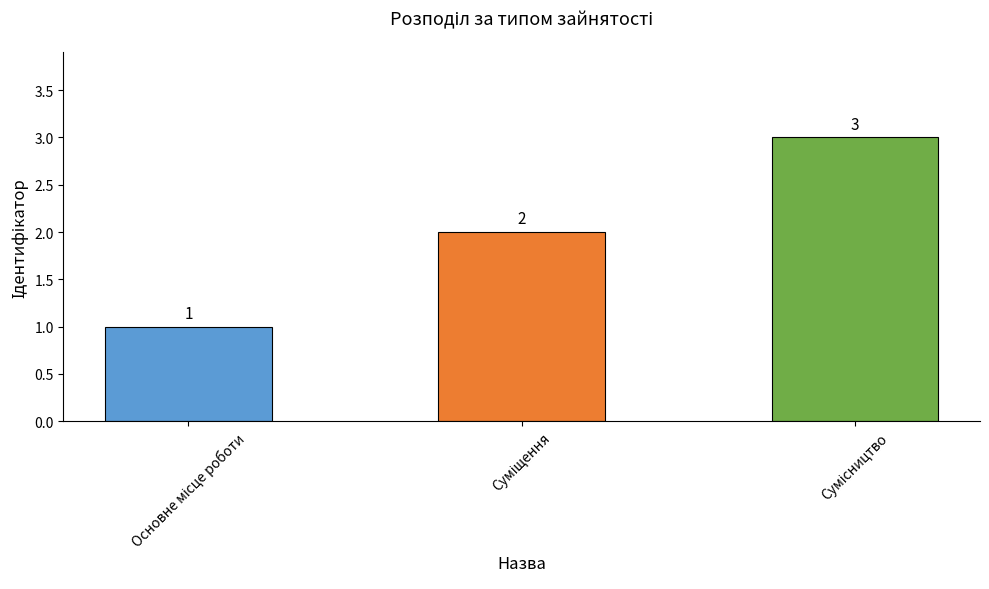

Count the values in the range 1 to 3.

3